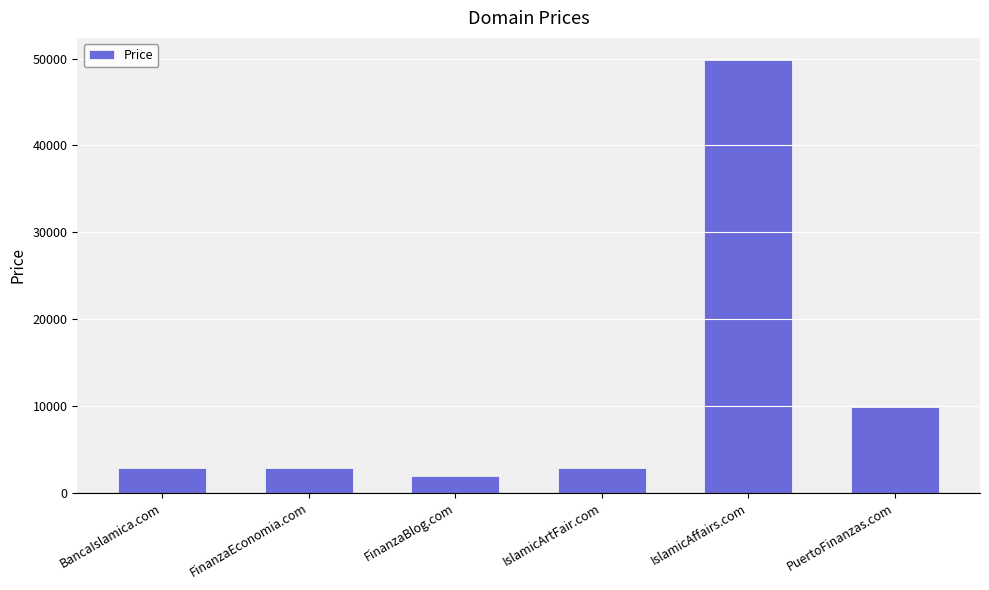

What is the ratio of the value at FinanzaEconomia.com to the value at IslamicArtFair.com?

1.0